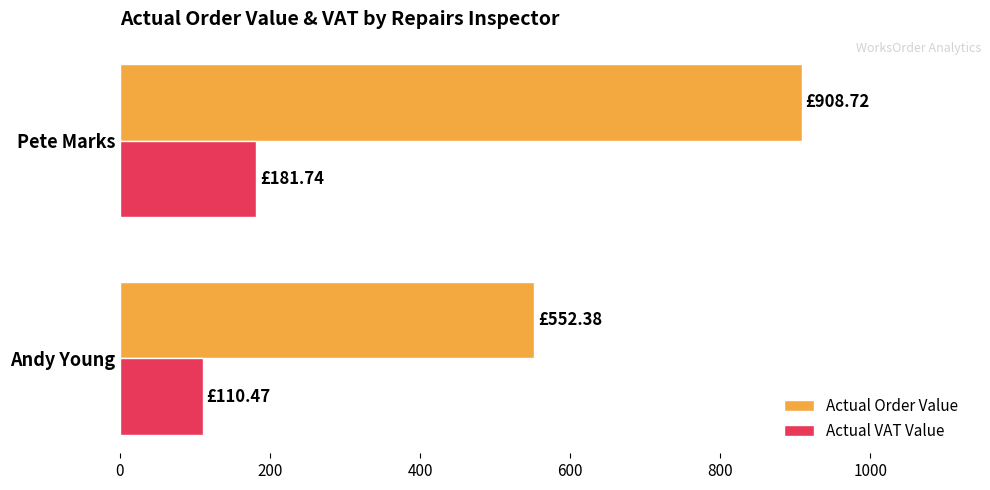

Which series has the widest spread of values?

Actual Order Value